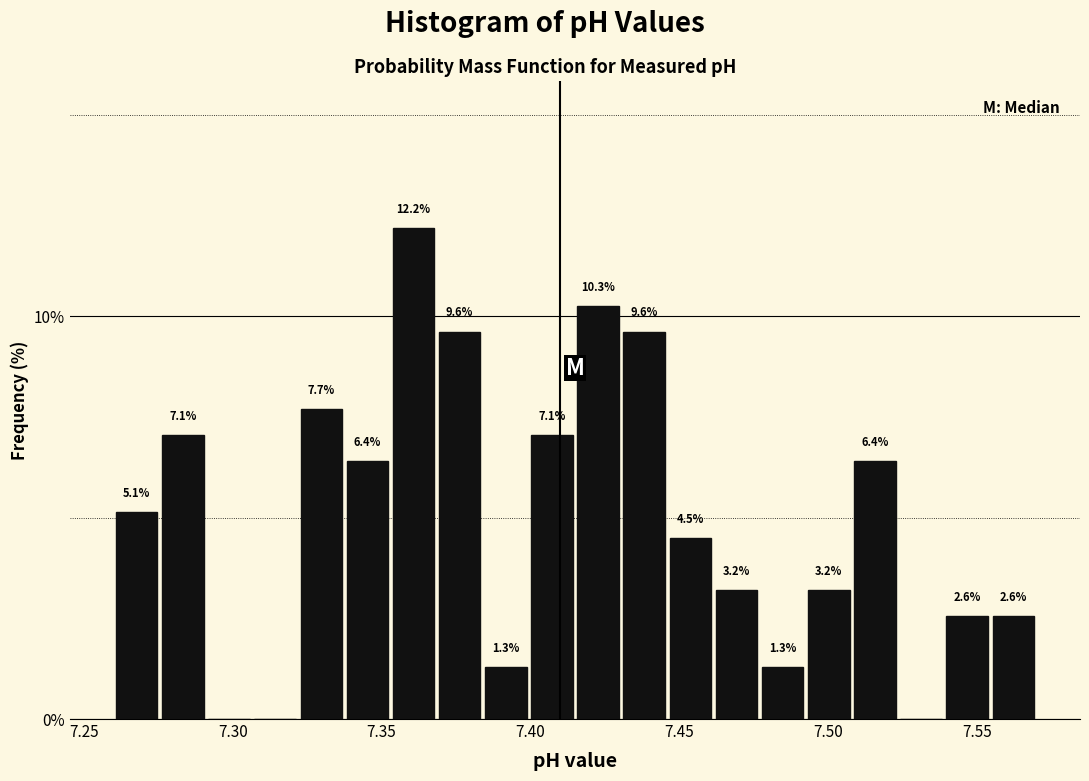

Read against the x-axis, roughly where is the centre of the tallest bar?

7.360